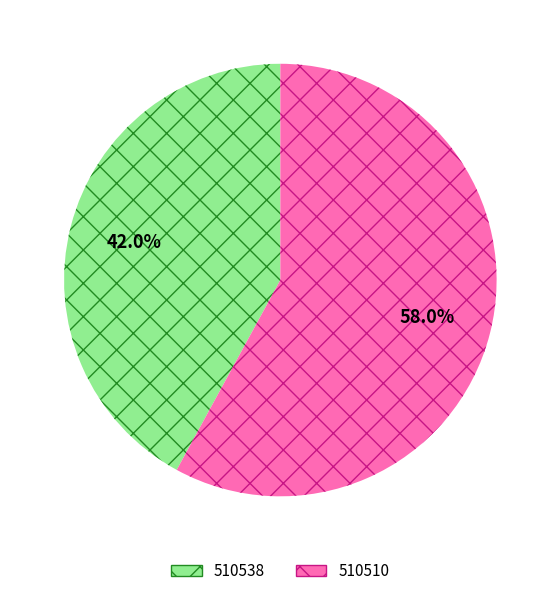

Rank the categories by value from lowest to highest.

510538, 510510